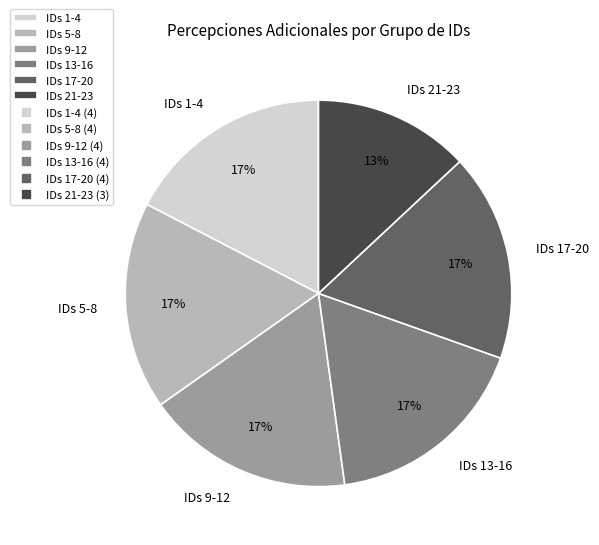

Combined, do IDs 1-4 and IDs 13-16 account for over 50%?

No